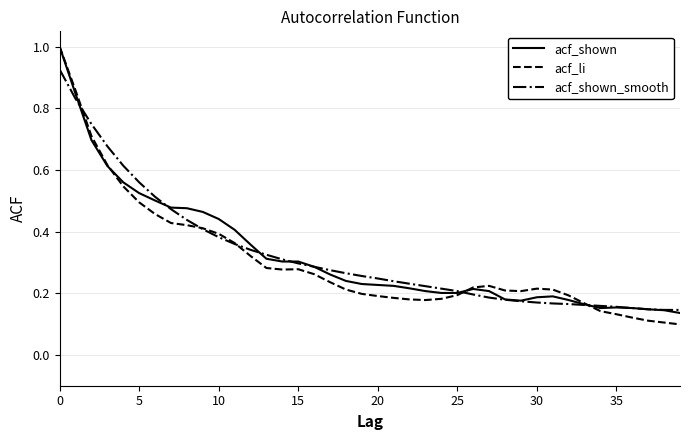

Which series has the widest spread of values?

acf_li